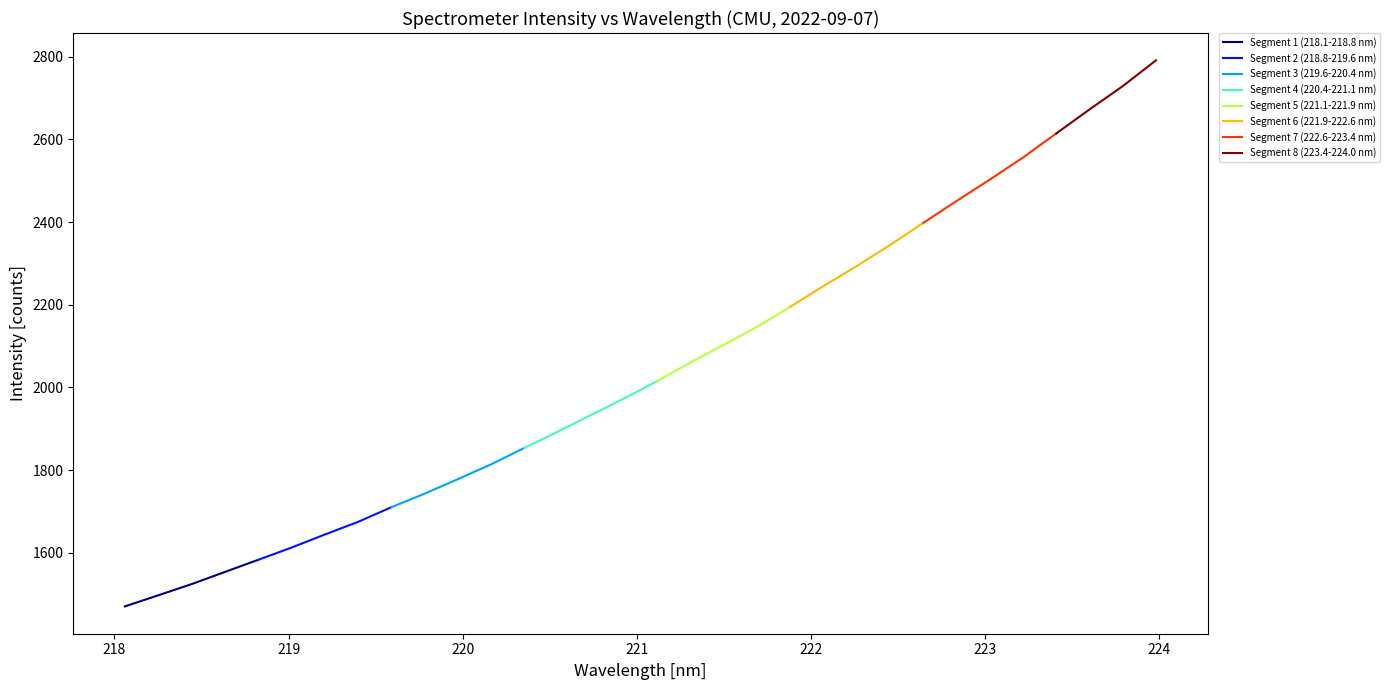

What is the lowest value of the Segment 1 (218.1-218.8 nm) series?

1470.2